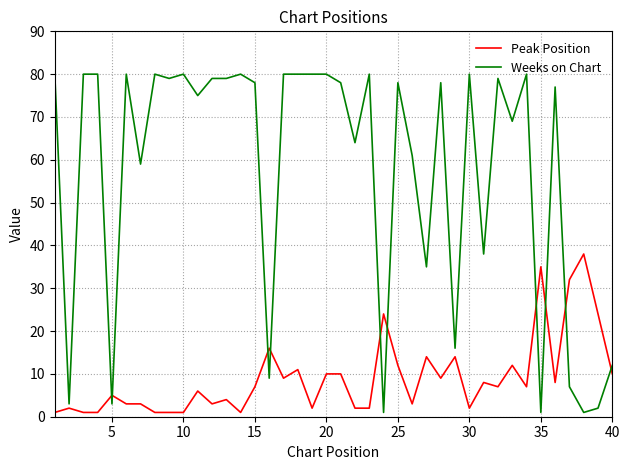

What is the difference between the maximum and minimum values in the Weeks on Chart series?

79